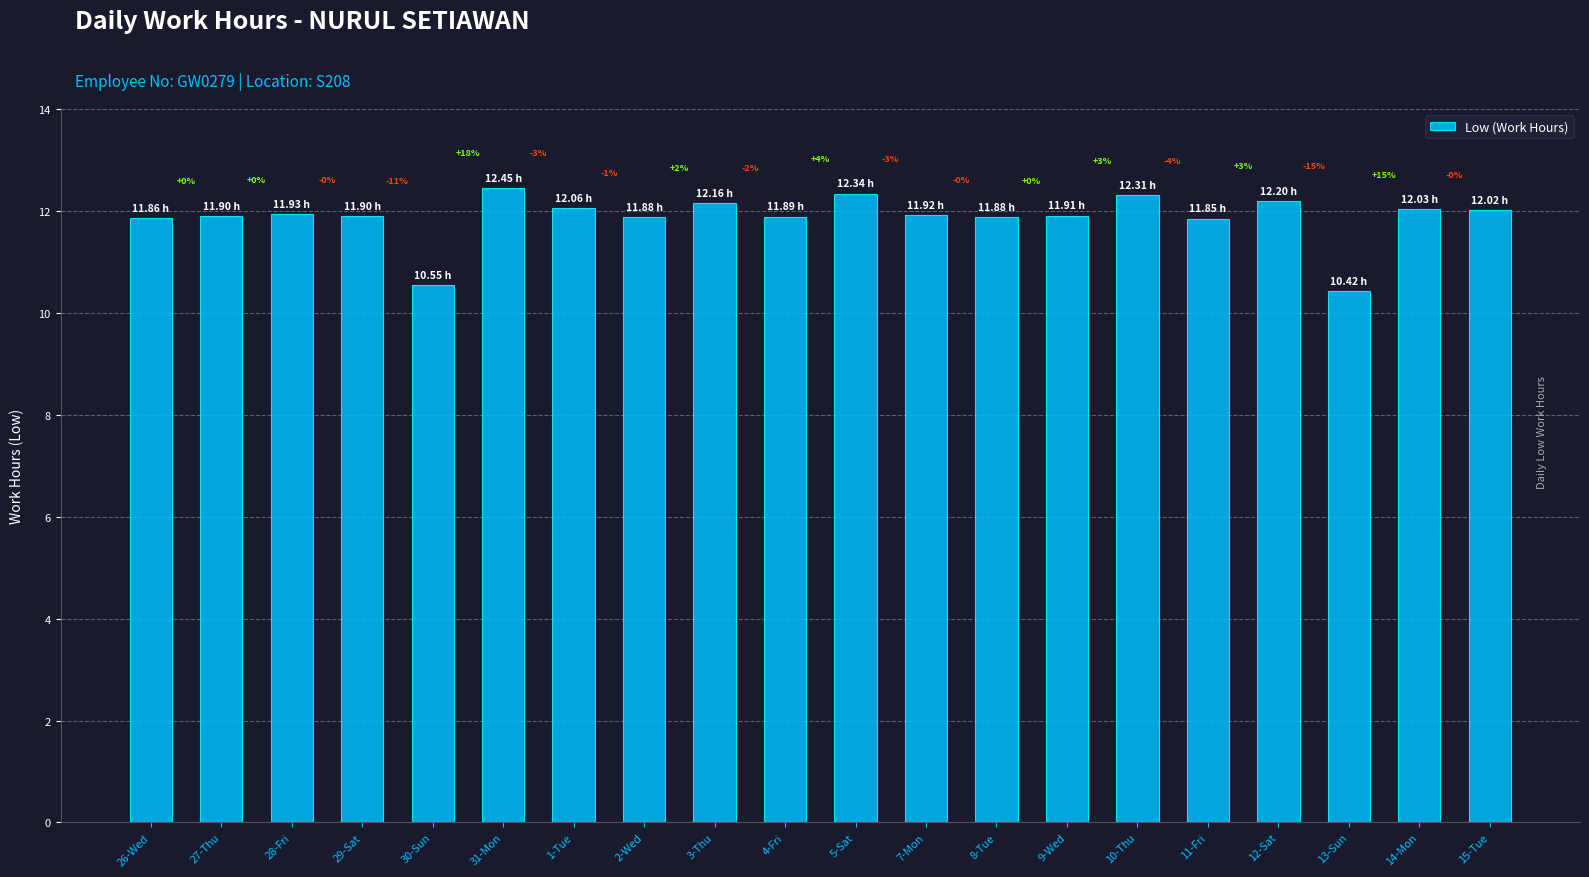

Are the bars horizontal?

No